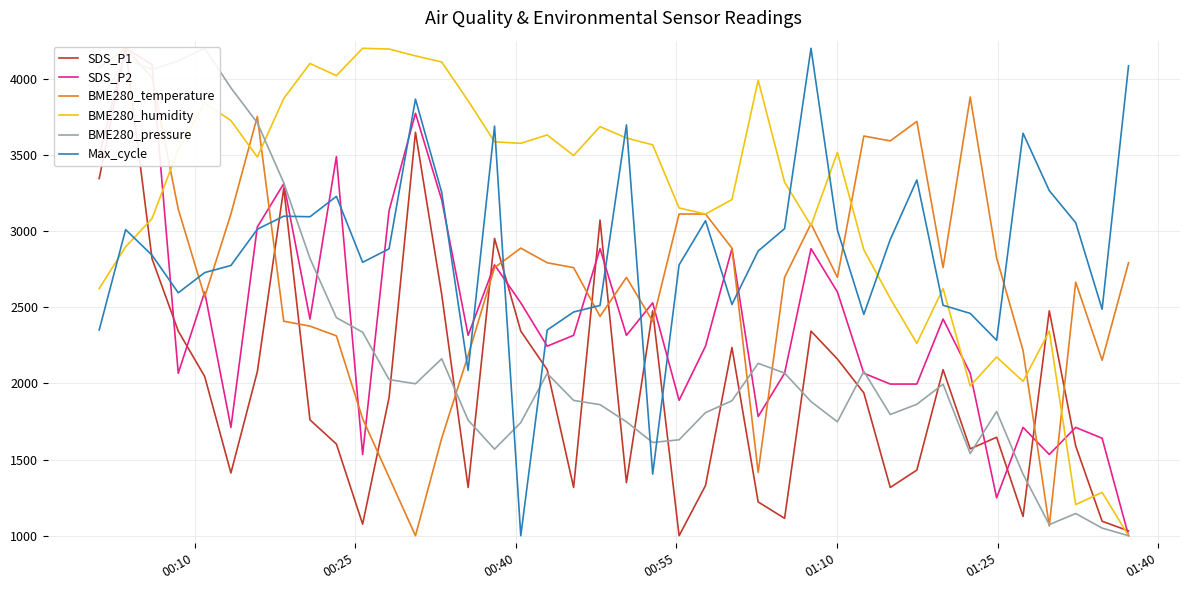

What is the difference between the second highest and minimum values in the Max_cycle series?

3084.3